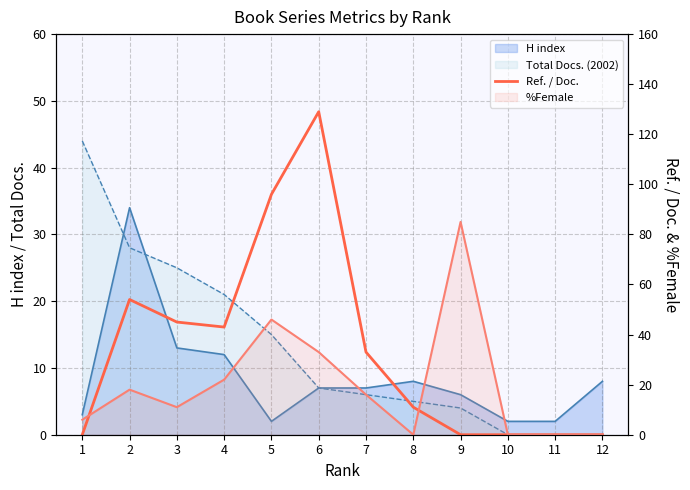

What is the maximum value shown in the chart?

129